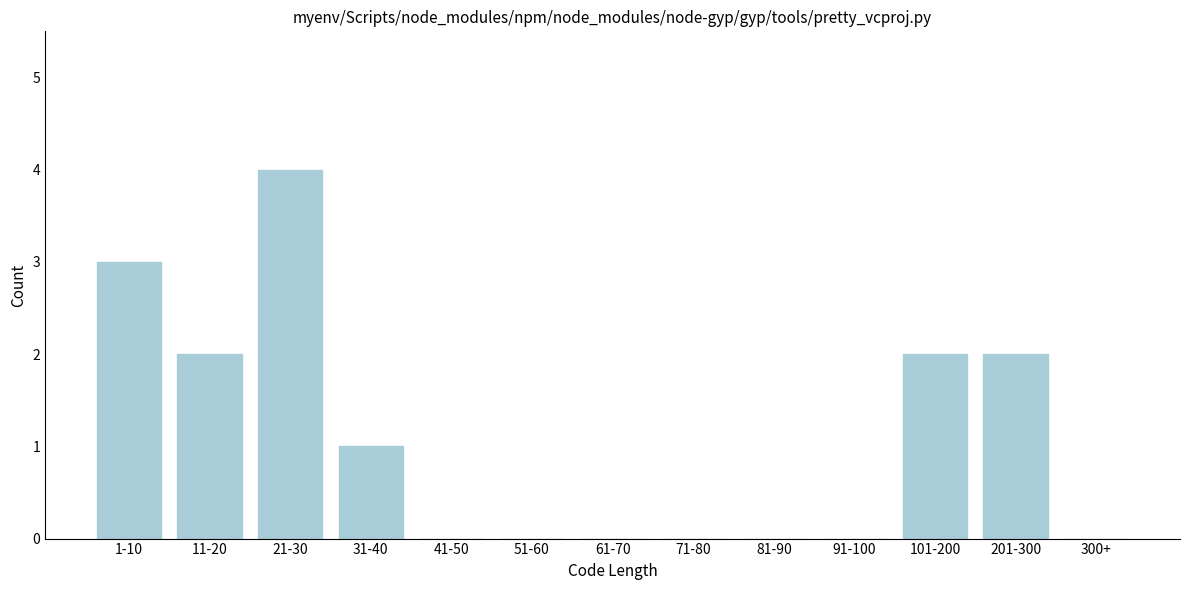

Reading left to right, what are all the values shown in this chart?

1-10=3	11-20=2	21-30=4	31-40=1	41-50=0	51-60=0	61-70=0	71-80=0	81-90=0	91-100=0	101-200=2	201-300=2	300+=0